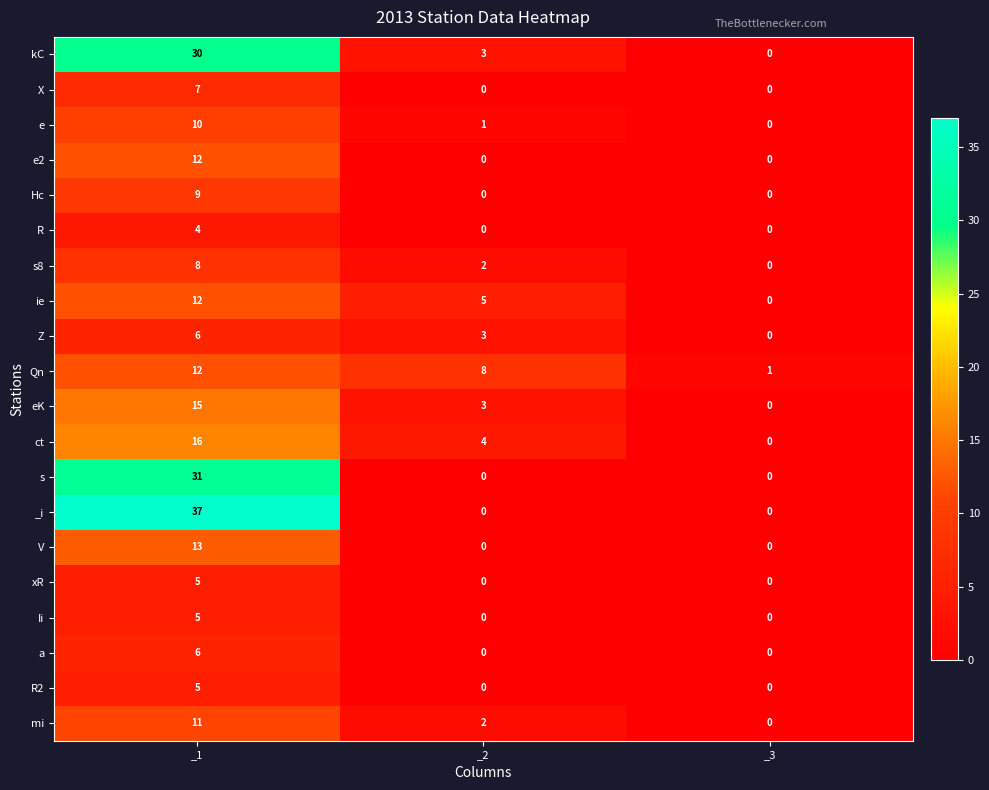

Count the number of data series in this chart.

20